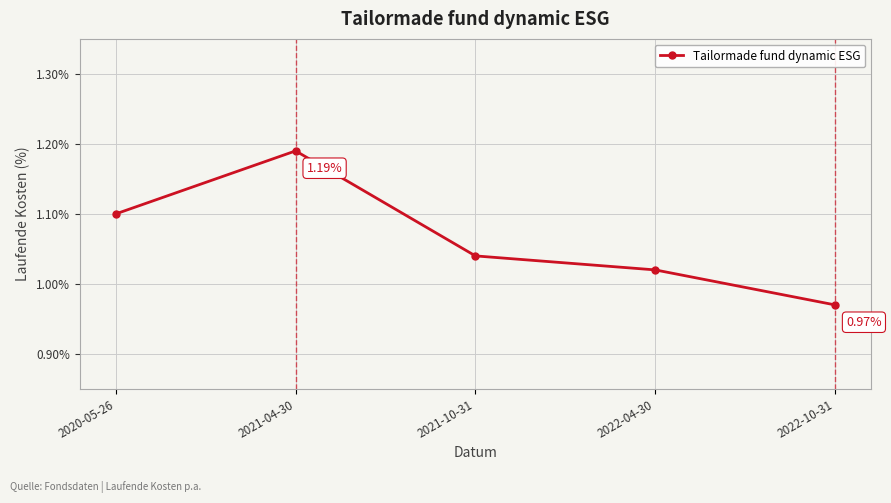

Rank the categories by value from highest to lowest.

2021-04-30, 2020-05-26, 2021-10-31, 2022-04-30, 2022-10-31